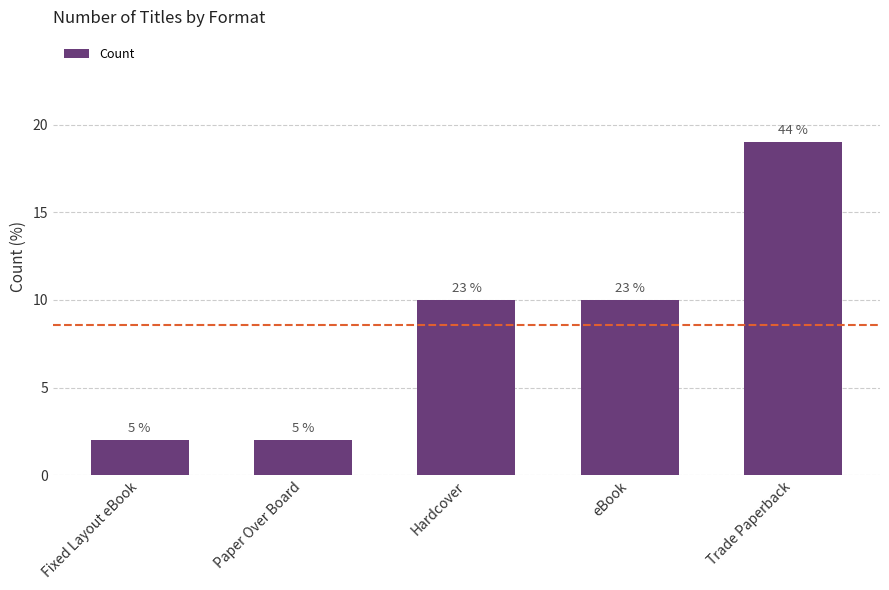

What is the change in value from Fixed Layout eBook to Trade Paperback?

+17